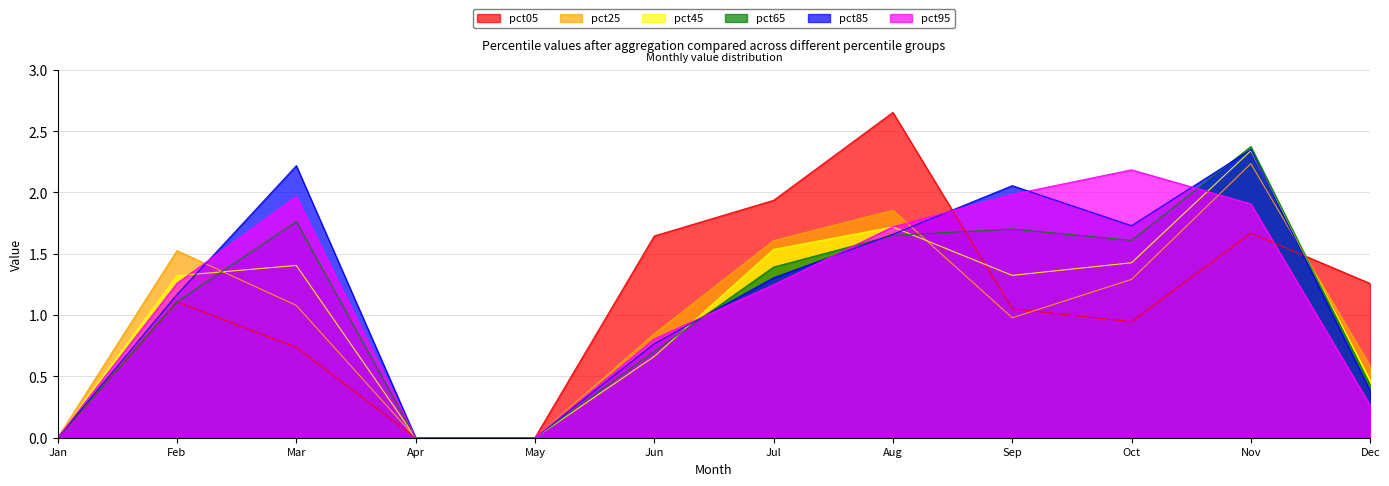

True or false: pct95 has more than 0 points higher than both neighbors.

True